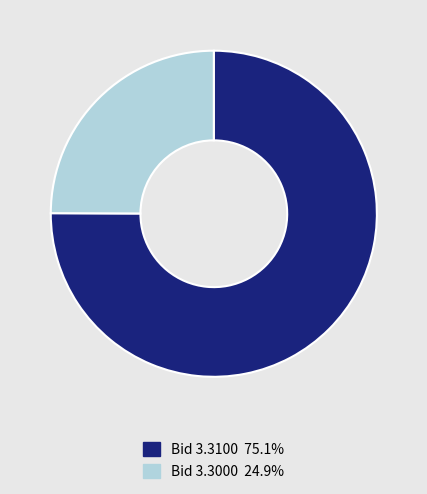

Is there a majority slice in this chart?

Yes